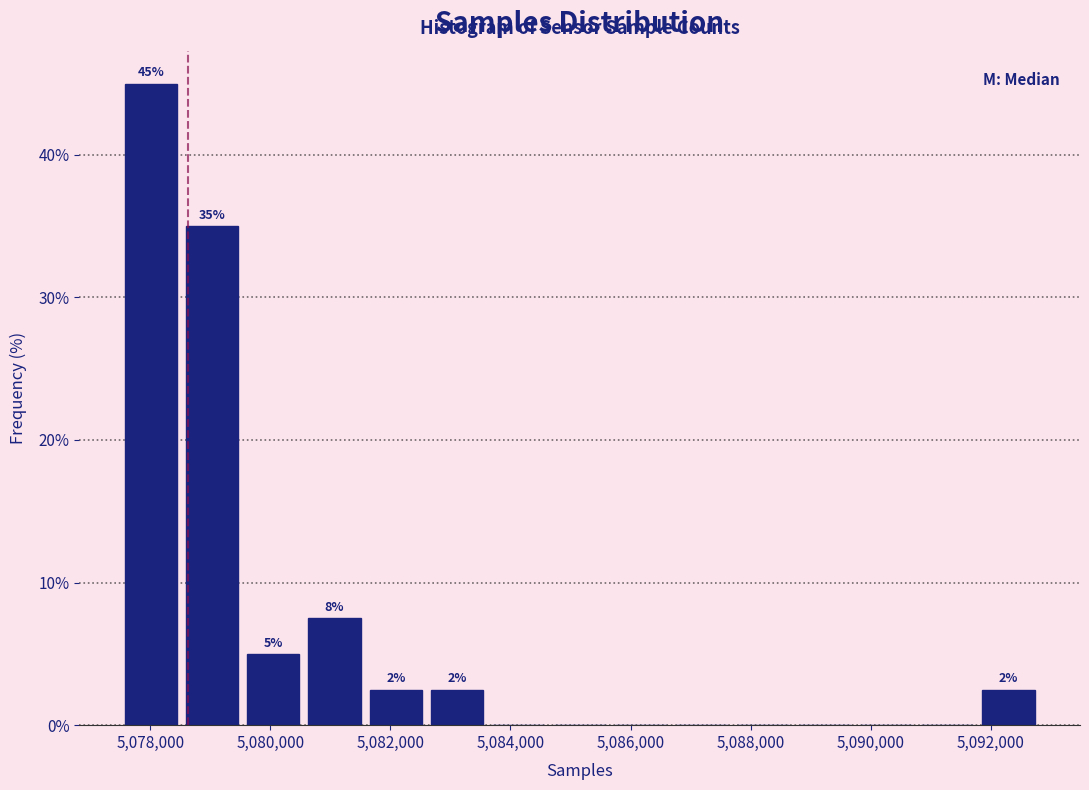

Which range on the x-axis has the tallest bar?

5077400 to 5078600